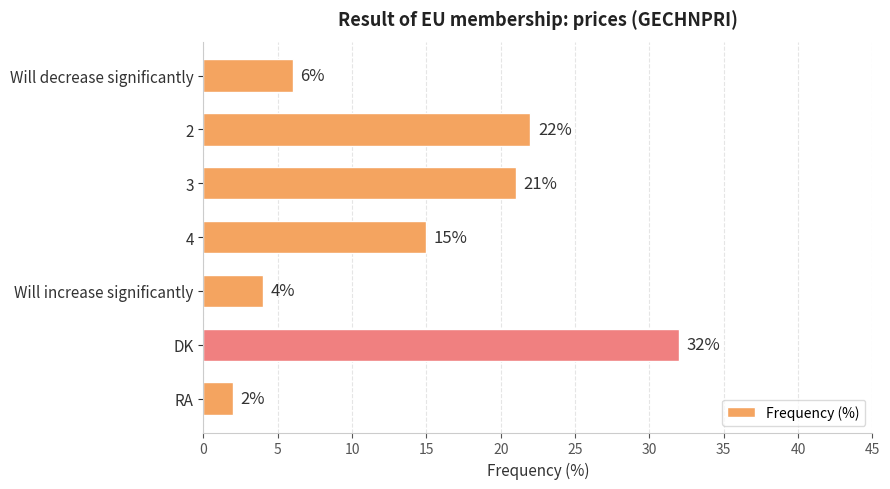

Which has a higher value, 4 or RA?

4